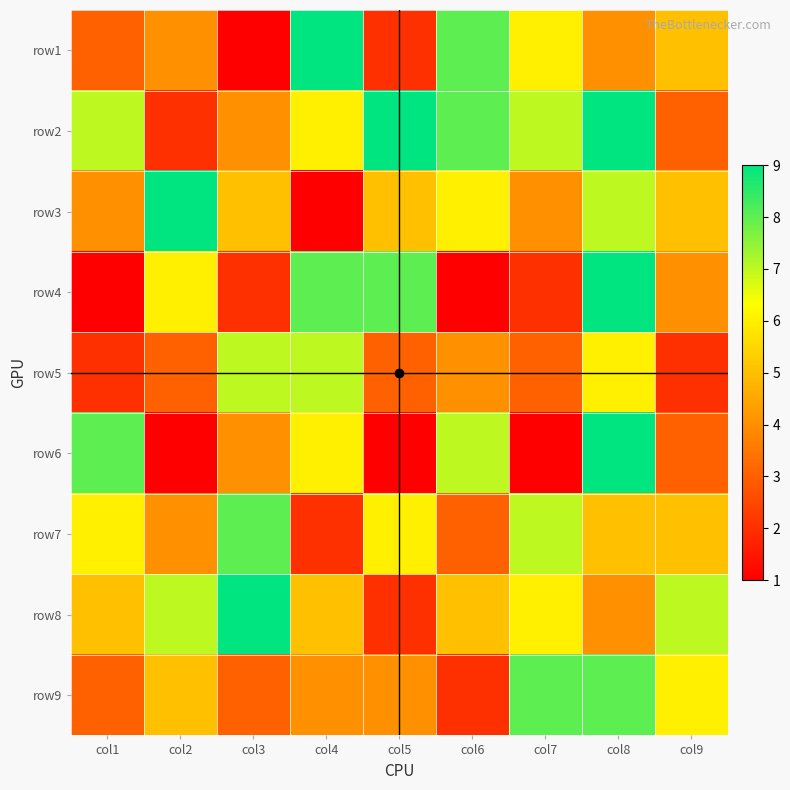

Reading left to right, what are all the values shown in this chart?

row1: col1=3	col2=4	col3=1	col4=9	col5=2	col6=8	col7=6	col8=4	col9=5
row2: col1=7	col2=2	col3=4	col4=6	col5=9	col6=8	col7=7	col8=9	col9=3
row3: col1=4	col2=9	col3=5	col4=1	col5=5	col6=6	col7=4	col8=7	col9=5
row4: col1=1	col2=6	col3=2	col4=8	col5=8	col6=1	col7=2	col8=9	col9=4
row5: col1=2	col2=3	col3=7	col4=7	col5=3	col6=4	col7=3	col8=6	col9=2
row6: col1=8	col2=1	col3=4	col4=6	col5=1	col6=7	col7=1	col8=9	col9=3
row7: col1=6	col2=4	col3=8	col4=2	col5=6	col6=3	col7=7	col8=5	col9=5
row8: col1=5	col2=7	col3=9	col4=5	col5=2	col6=5	col7=6	col8=4	col9=7
row9: col1=3	col2=5	col3=3	col4=4	col5=4	col6=2	col7=8	col8=8	col9=6